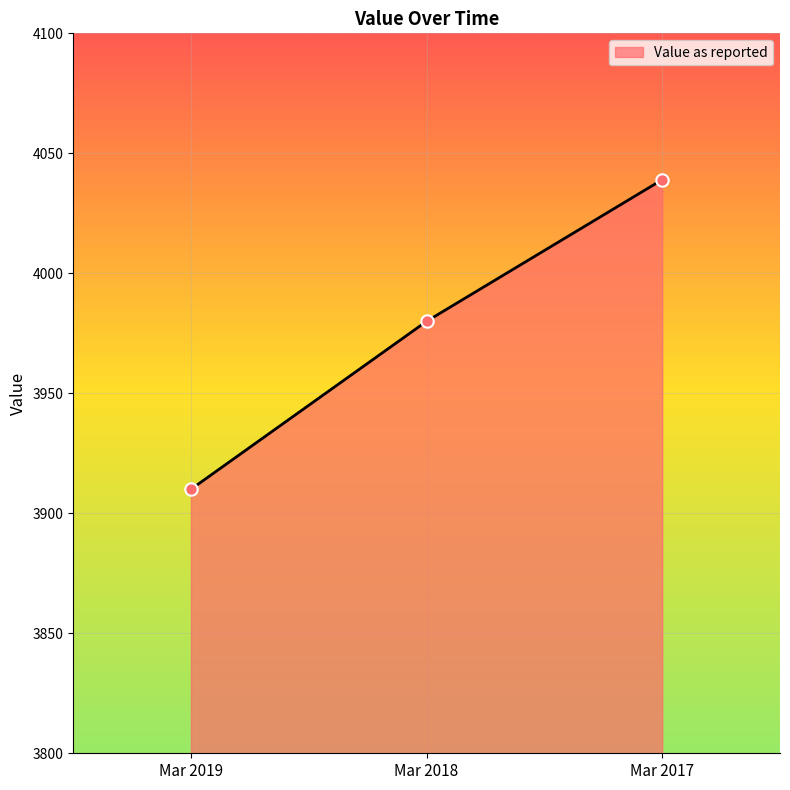

Approximately how many times larger is the value at Mar 2018 compared to Mar 2017?

1.0